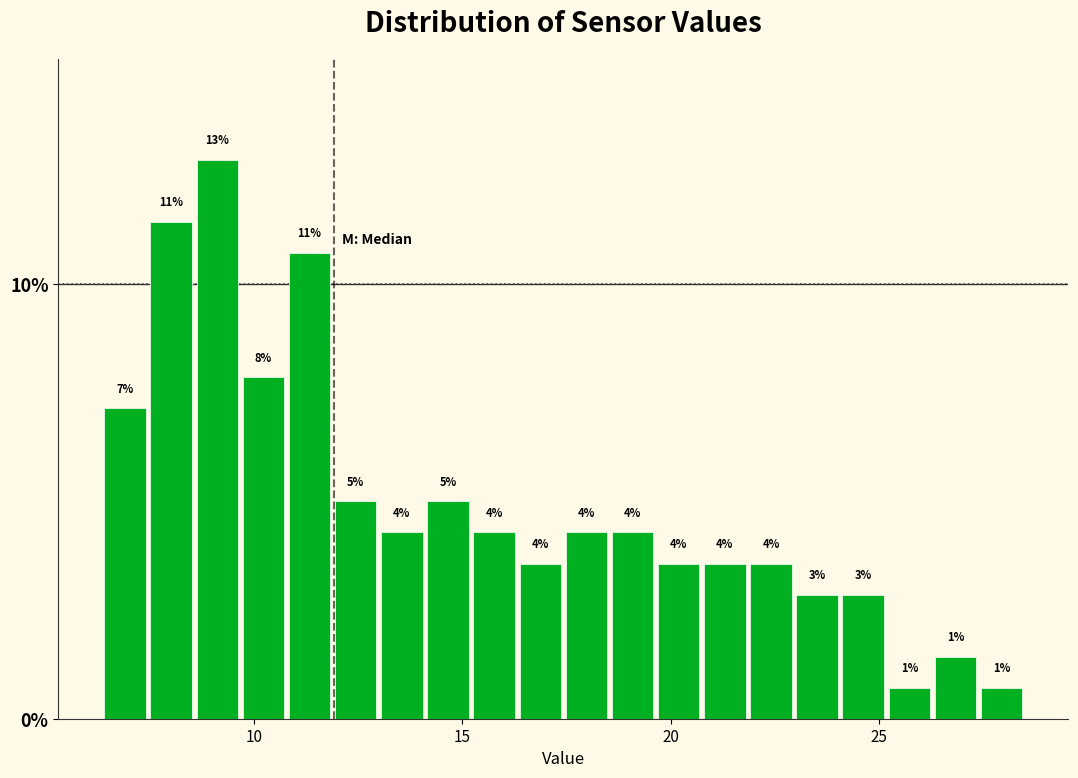

Around what value on the x-axis is the tallest bar? Give the approximate position of its centre, as read against the axis.

9.0